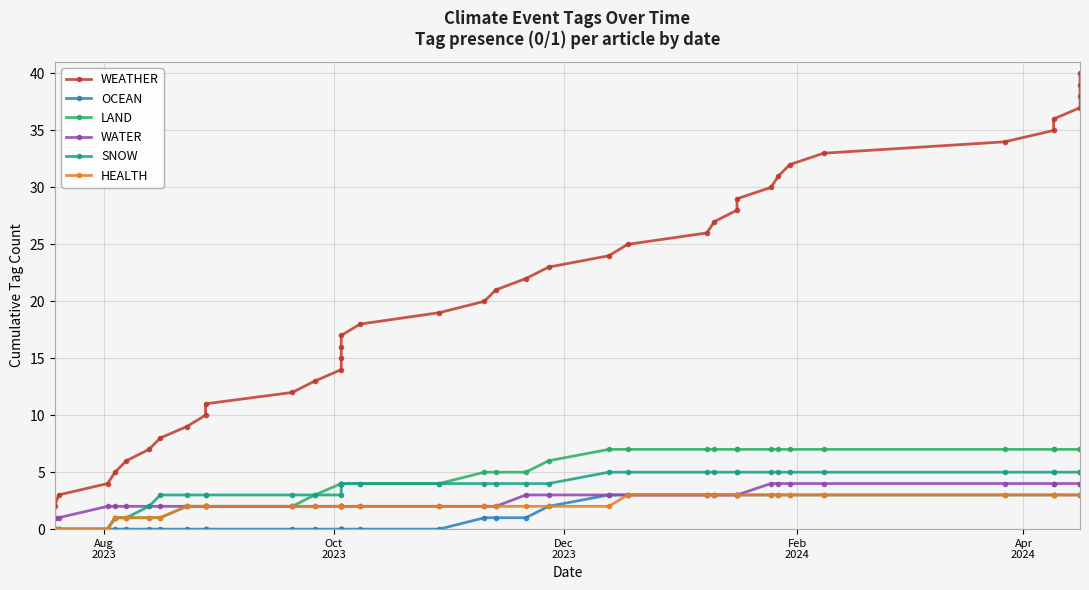

Count the number of categories in the chart.

40